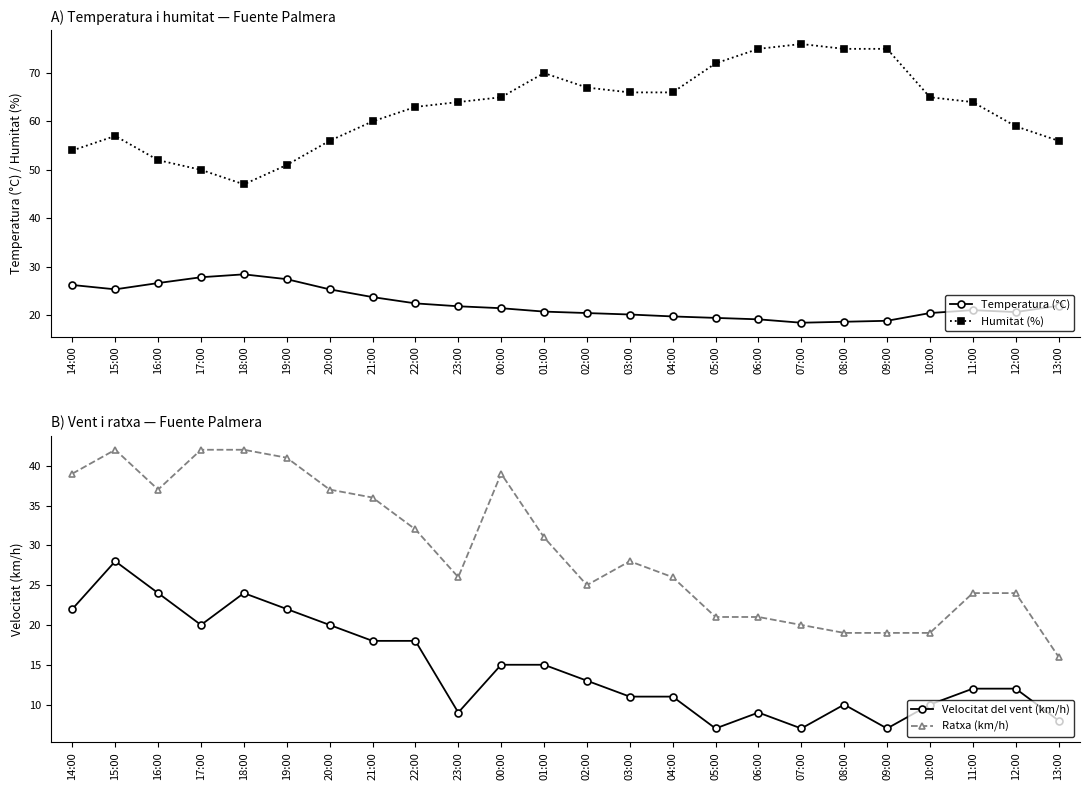

Reading left to right, extract all data points from this chart.

Temperatura (°C): 26.2	25.3	26.6	27.8	28.4	27.4	25.3	23.7	22.4	21.8	21.4	20.7	20.4	20.1	19.7	19.4	19.1	18.4	18.6	18.8	20.4	21.0	20.6	21.9
Humitat (%): 54.0	57.0	52.0	50.0	47.0	51.0	56.0	60.0	63.0	64.0	65.0	70.0	67.0	66.0	66.0	72.0	75.0	76.0	75.0	75.0	65.0	64.0	59.0	56.0
Velocitat del vent (km/h): 22.0	28.0	24.0	20.0	24.0	22.0	20.0	18.0	18.0	9.0	15.0	15.0	13.0	11.0	11.0	7.0	9.0	7.0	10.0	7.0	10.0	12.0	12.0	8.0
Ratxa (km/h): 39.0	42.0	37.0	42.0	42.0	41.0	37.0	36.0	32.0	26.0	39.0	31.0	25.0	28.0	26.0	21.0	21.0	20.0	19.0	19.0	19.0	24.0	24.0	16.0